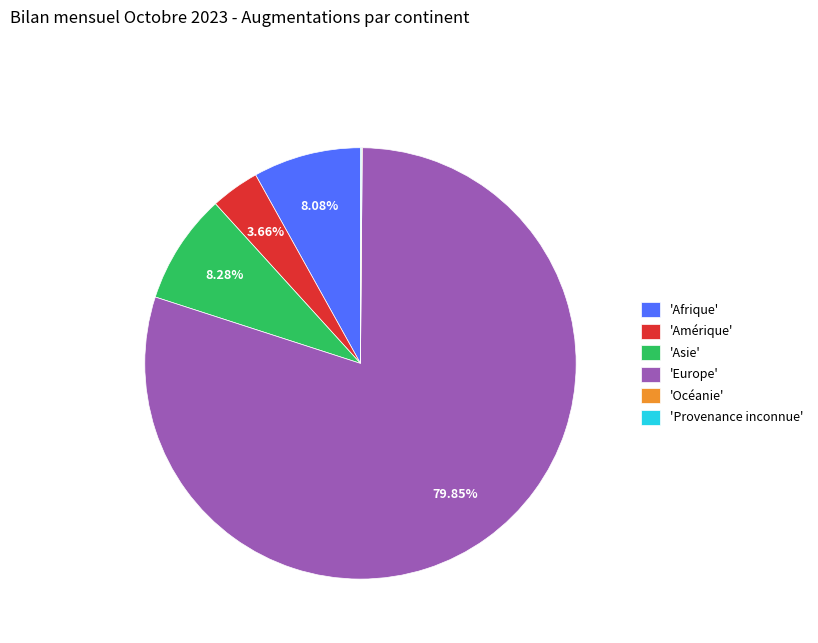

What is the majority slice?

'Europe'